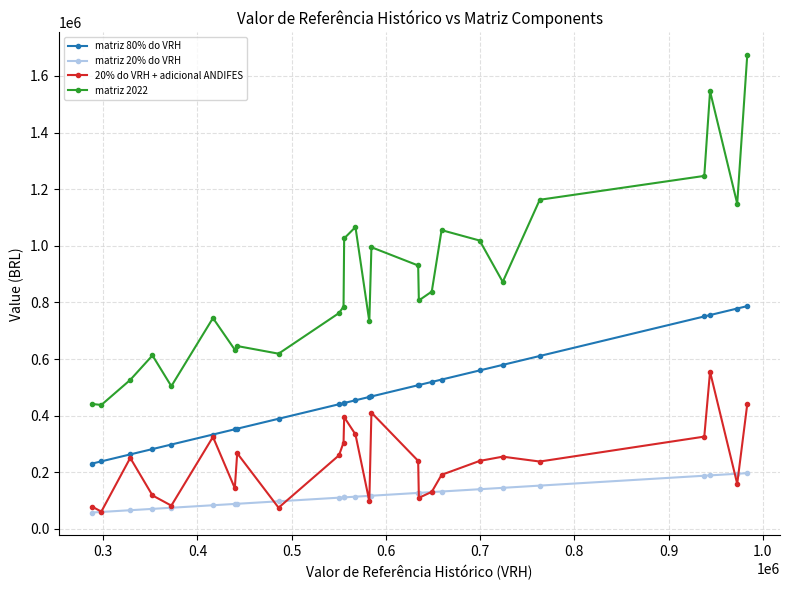

What are all the series names shown in the legend?

matriz 80% do VRH, matriz 20% do VRH, 20% do VRH + adicional ANDIFES, matriz 2022